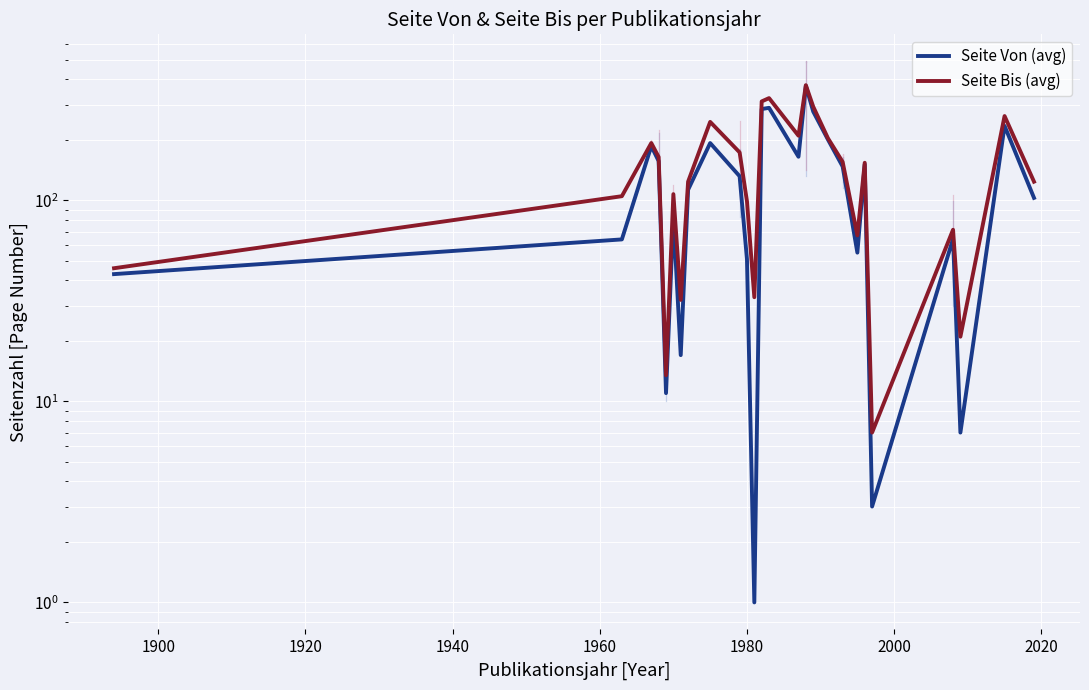

Rank the series by their maximum value, from highest to lowest.

Seite Bis (avg), Seite Von (avg)